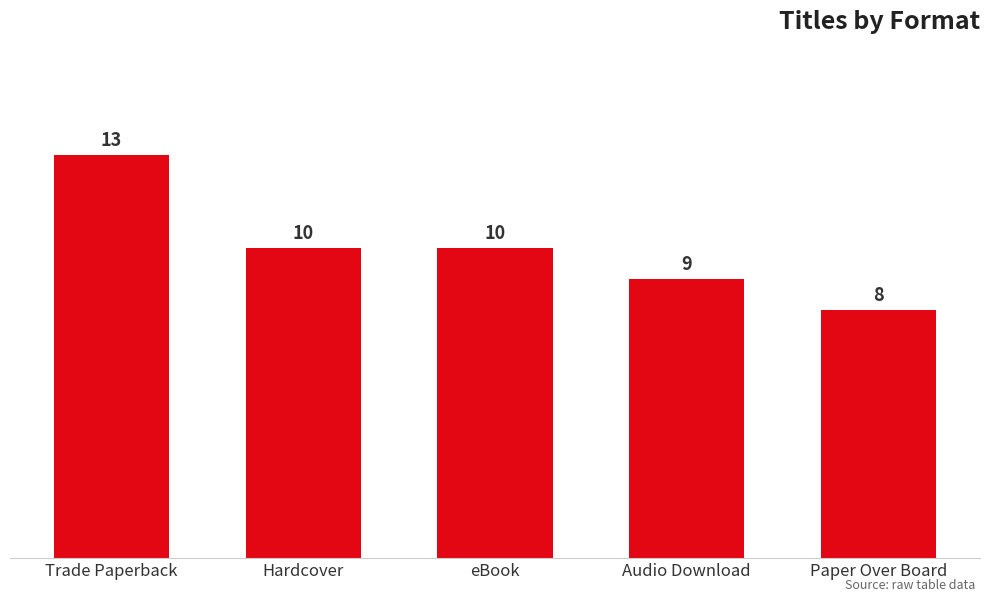

The chart shows a value of 8 at Paper Over Board. True or false?

True